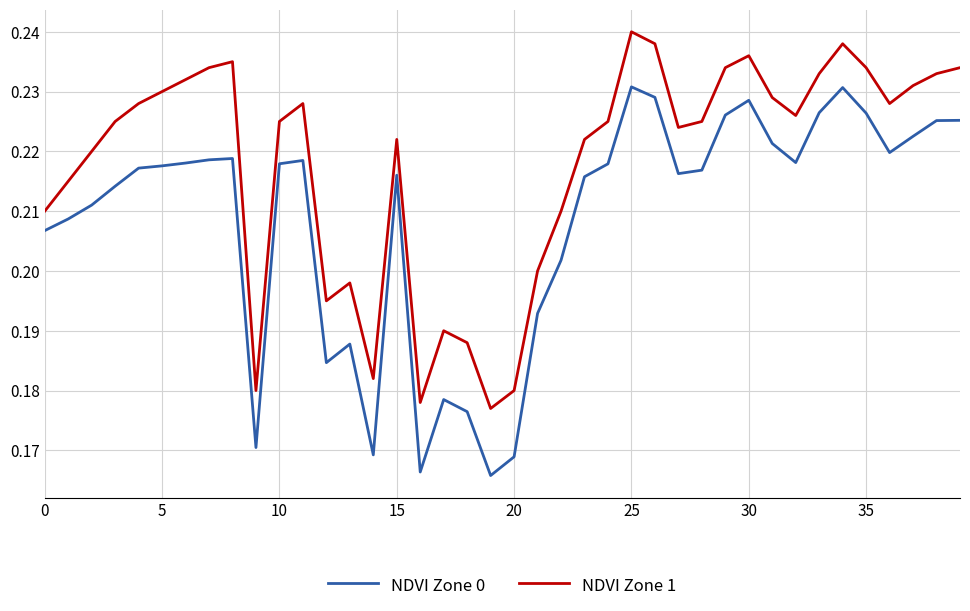

Which series has the largest total across all categories?

NDVI Zone 1